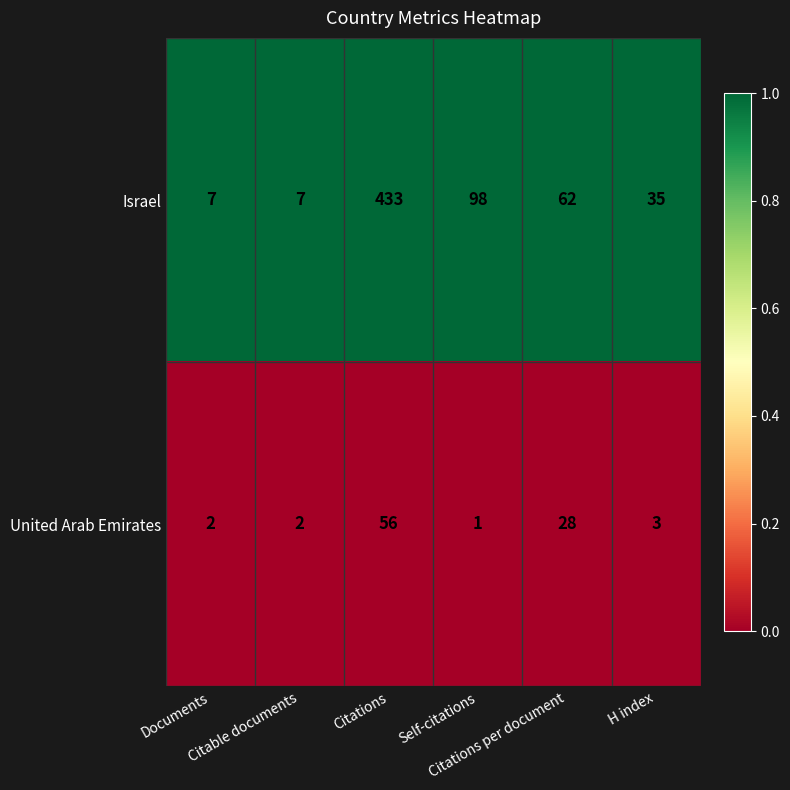

Which series changed the most between Documents and Citations?

Israel